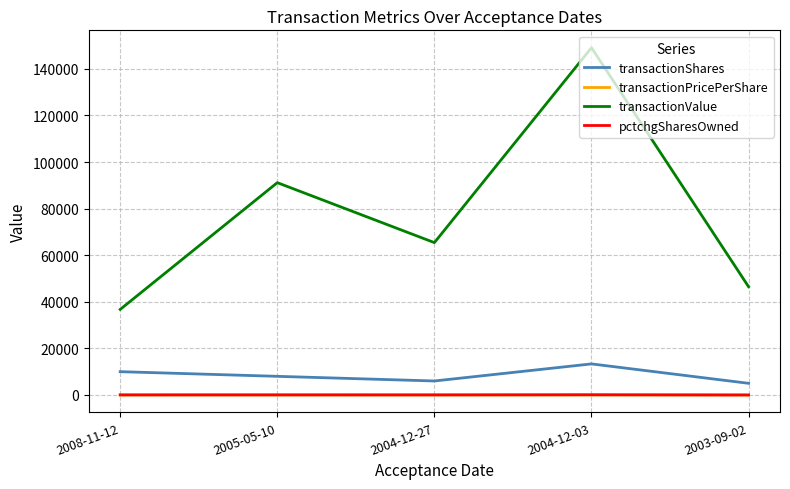

True or false: pctchgSharesOwned and transactionValue intersect in this chart.

False